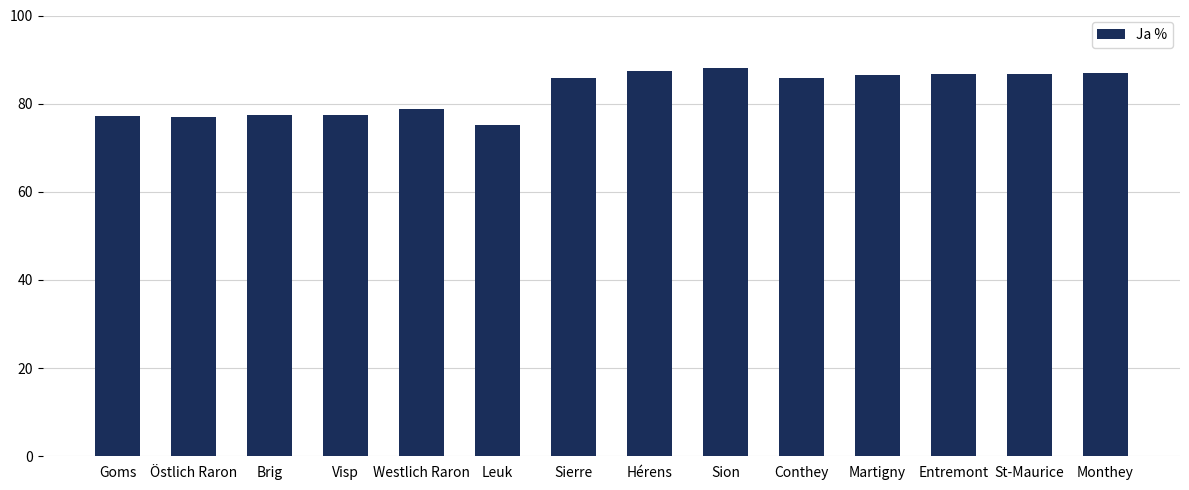

What is the maximum value shown in the chart?

88.2